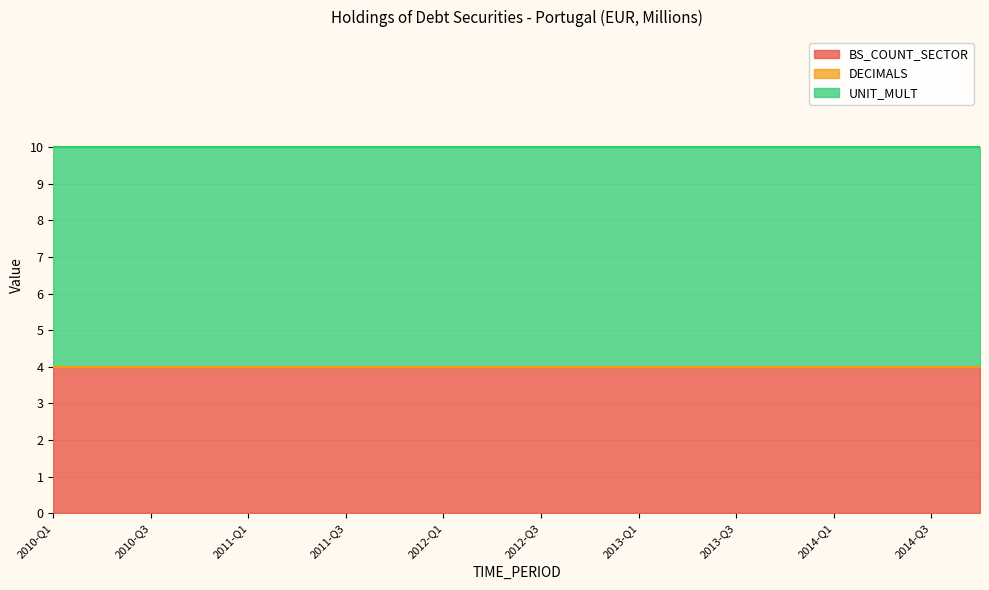

What is the label of the 16th point from the right?

2011-Q1